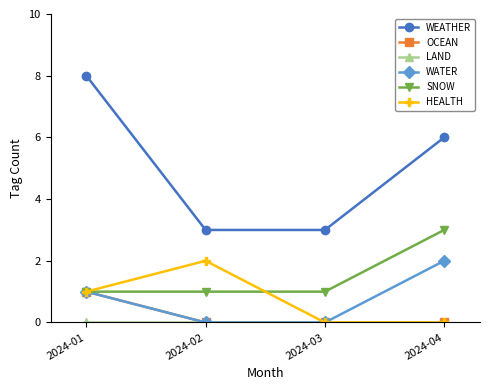

At how many categories does at least one series exceed 0?

4